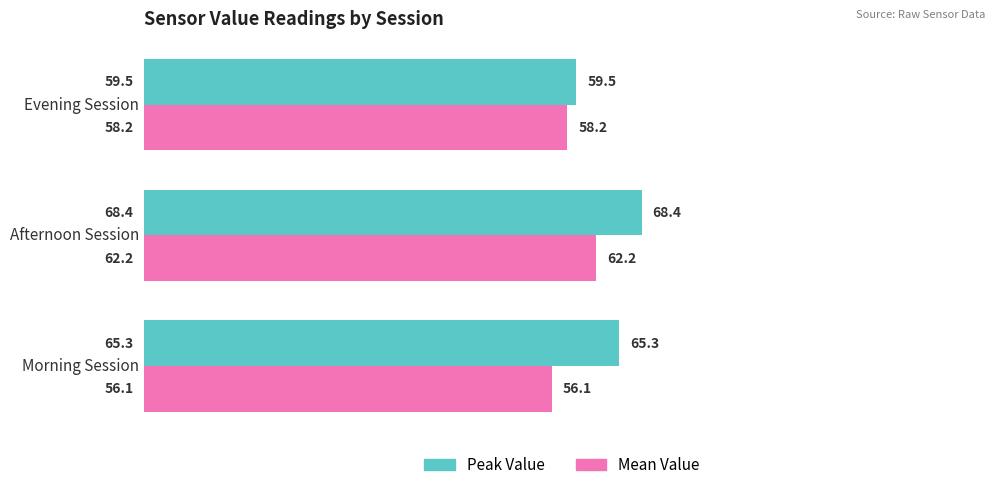

Which series has the widest spread of values?

Peak Value